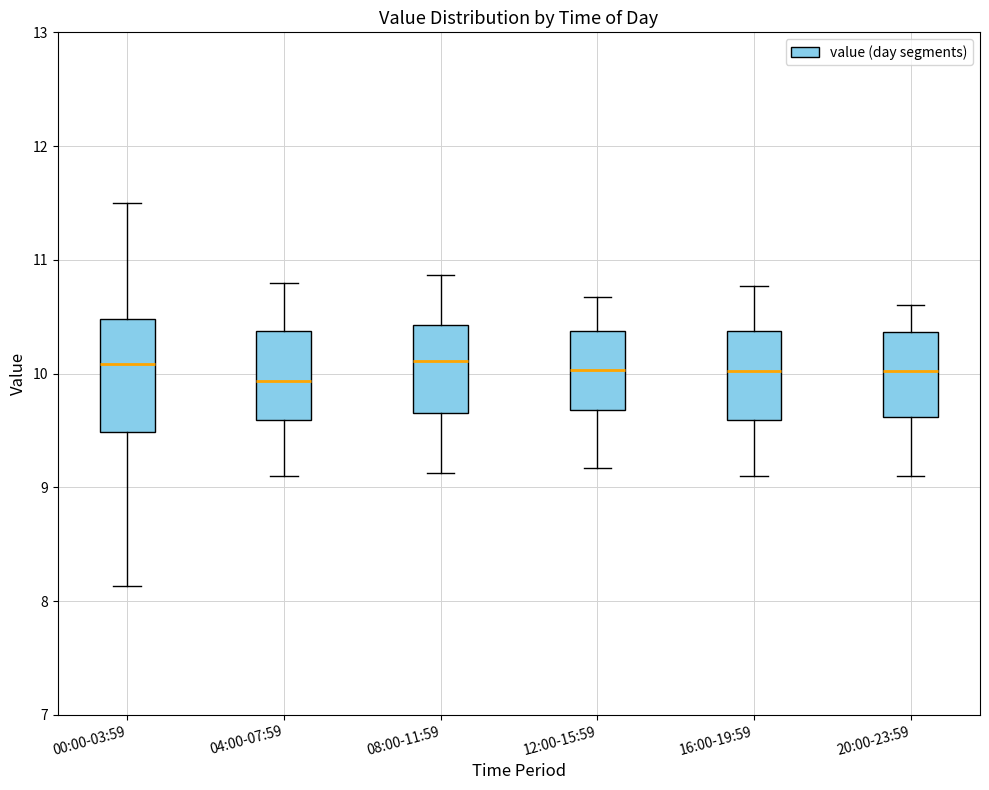

Reading left to right, transcribe this box plot: for each box, give where its median line is, the range the box spans, and where its two whiskers end, as read against the y-axis. The values are not printed on the chart, so give them approximately, as read against the axis.

00:00-03:59: median 10.1, box 9.5 to 10.5, whiskers 8.1 to 11.5
04:00-07:59: median 9.9, box 9.6 to 10.4, whiskers 9.1 to 10.8
08:00-11:59: median 10.1, box 9.7 to 10.4, whiskers 9.1 to 10.9
12:00-15:59: median 10.0, box 9.7 to 10.4, whiskers 9.2 to 10.7
16:00-19:59: median 10.0, box 9.6 to 10.4, whiskers 9.1 to 10.8
20:00-23:59: median 10.0, box 9.6 to 10.4, whiskers 9.1 to 10.6